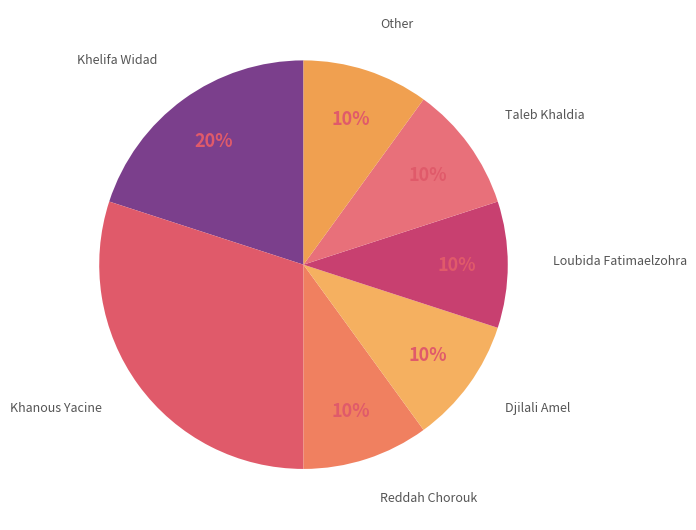

Does Loubida Fatimaelzohra represent more than half of the total?

No